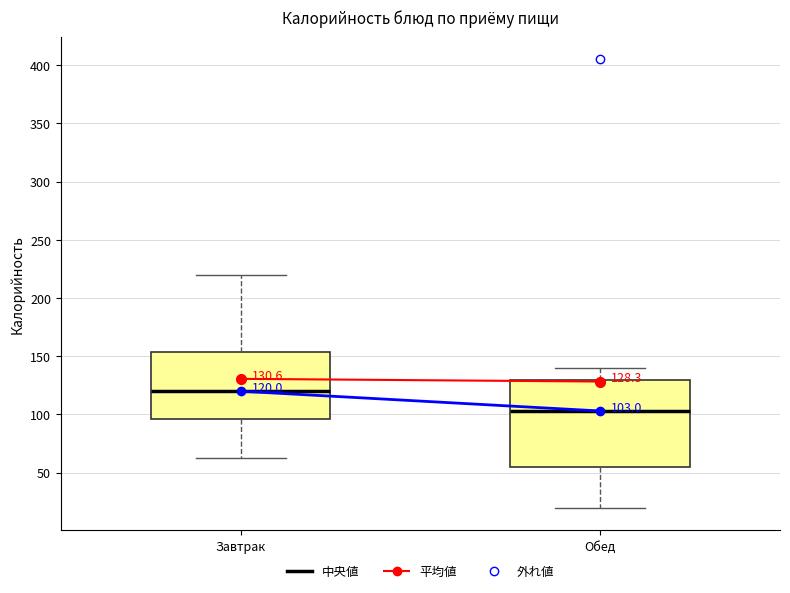

Which box has the lowest median line?

Обед